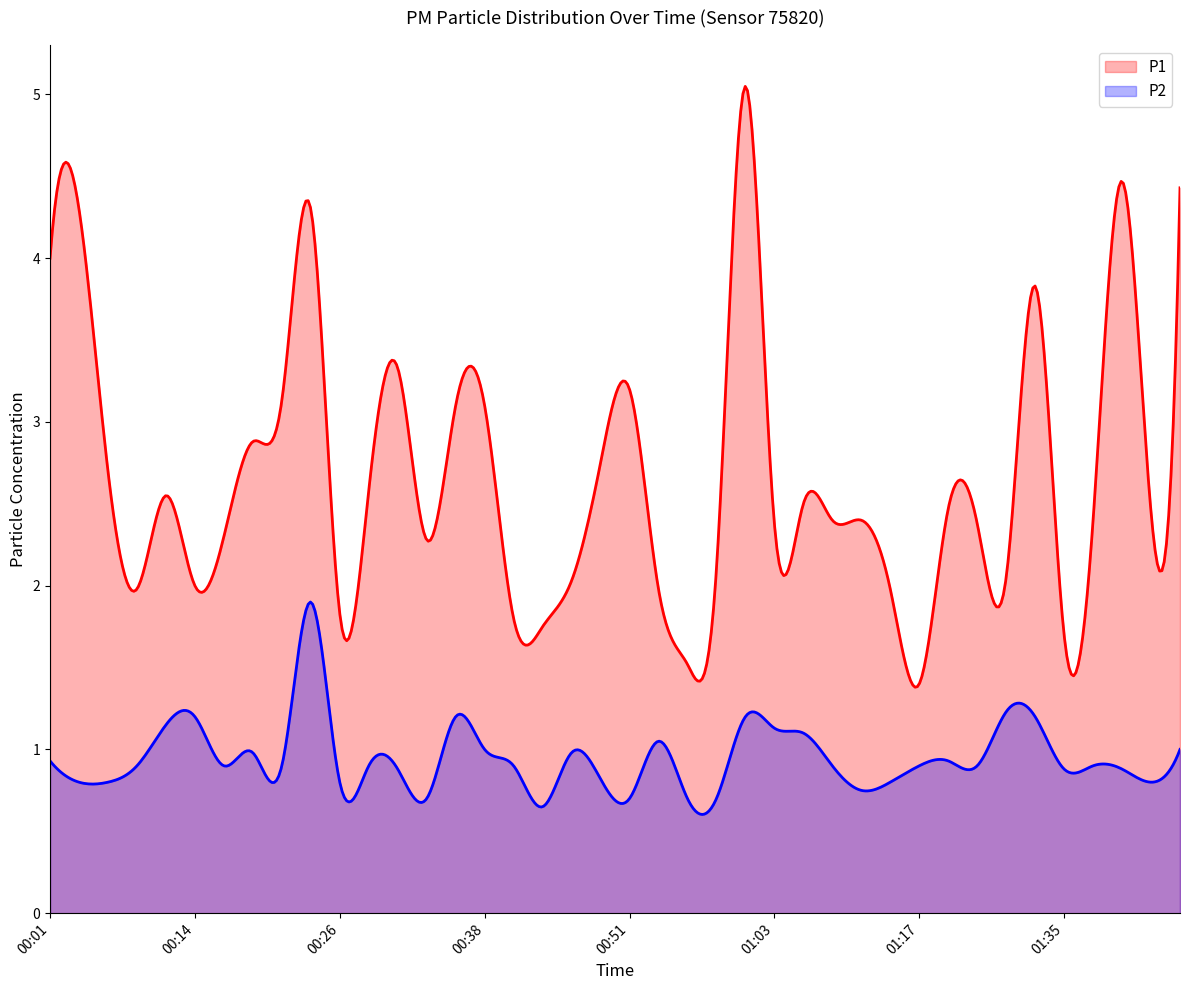

Which series has the largest total across all categories?

P1